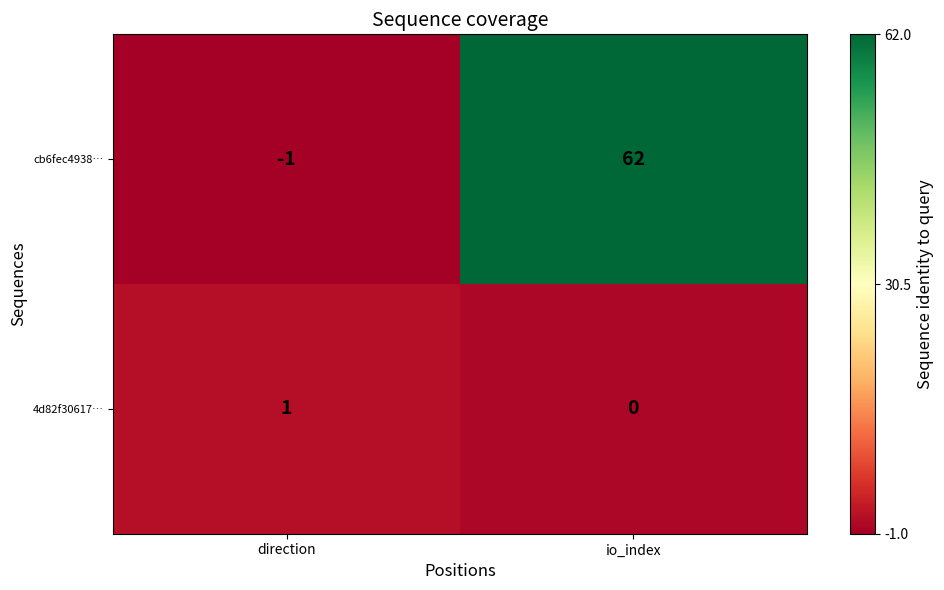

Which series has the widest spread of values?

cb6fec4938…